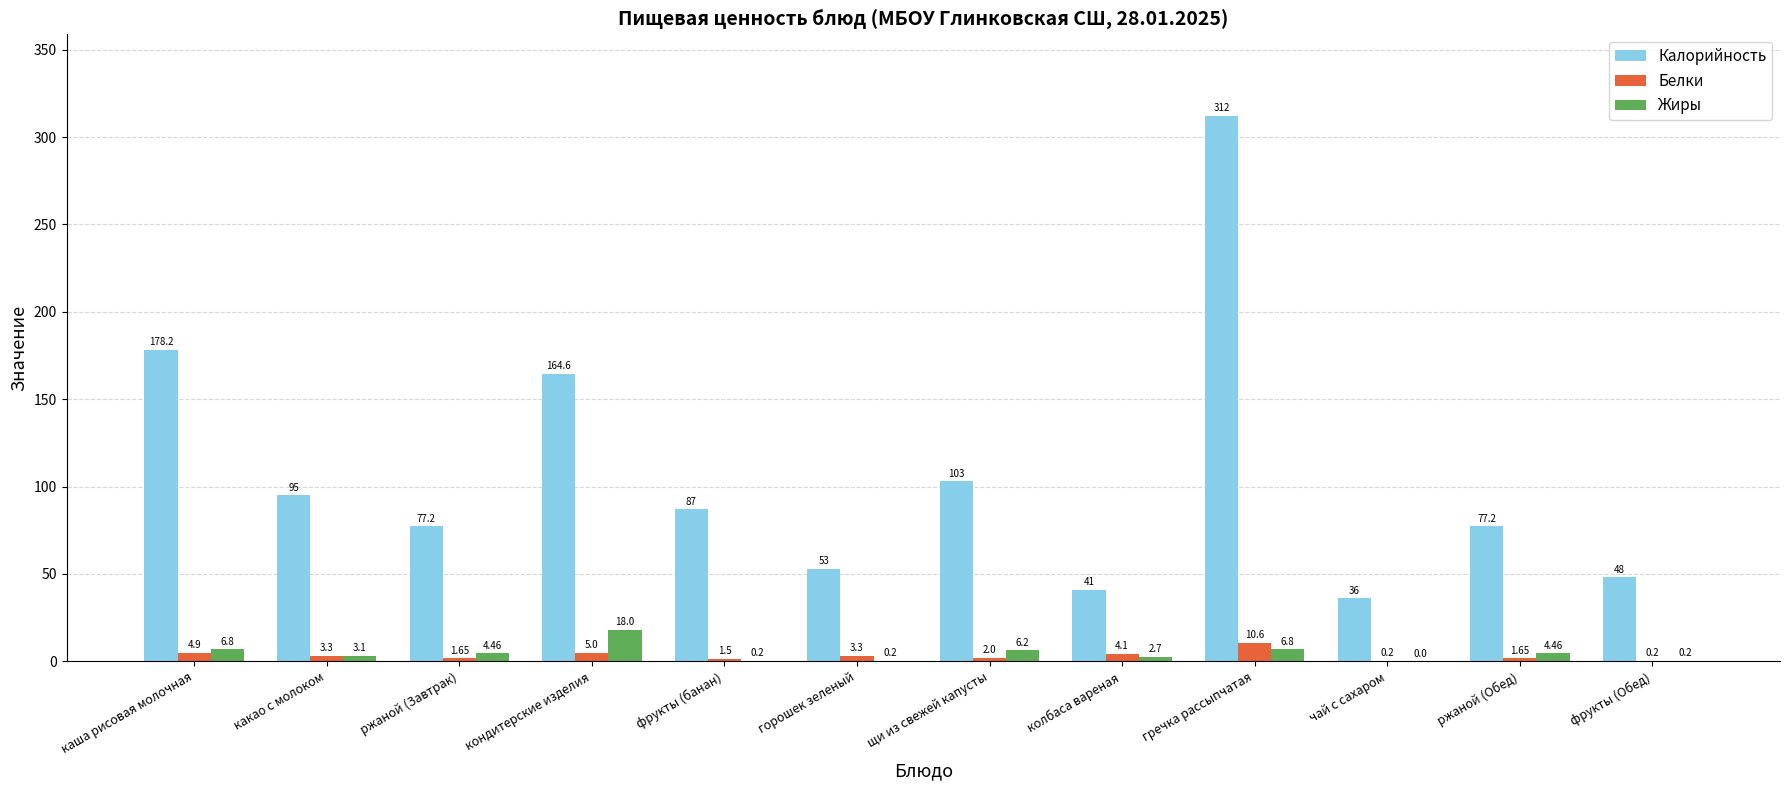

How many groups of bars are there?

12